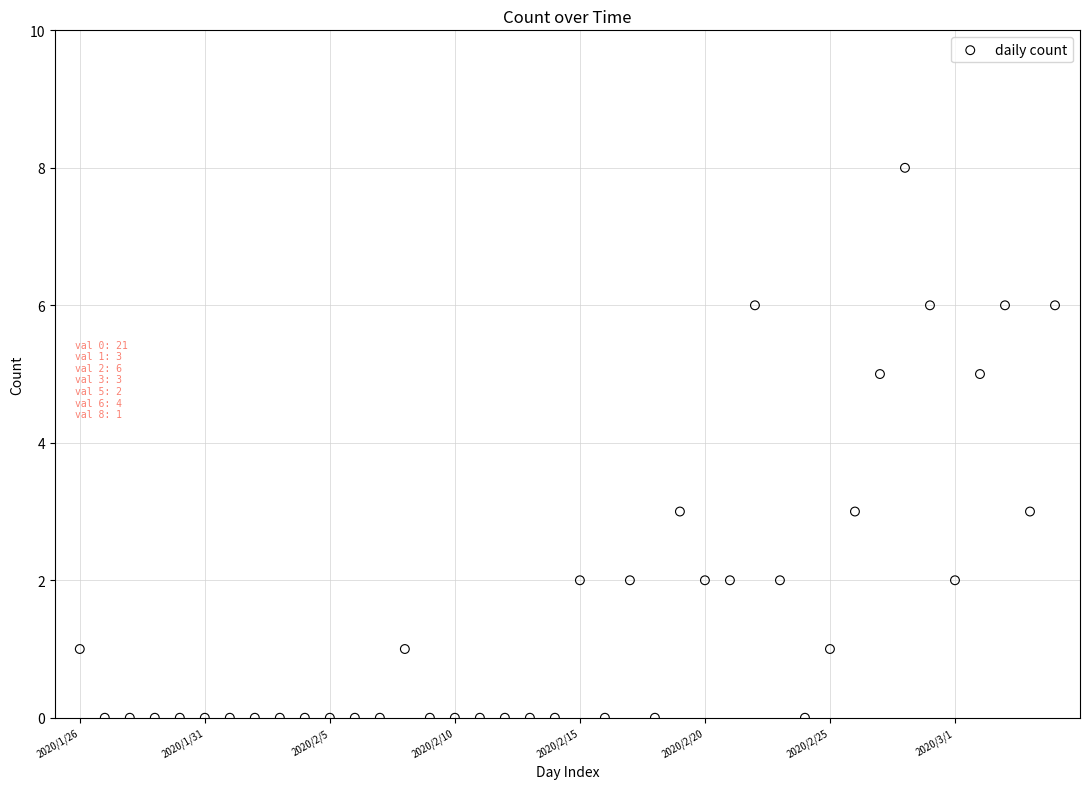

What is the range of Y values (max minus min)?

8